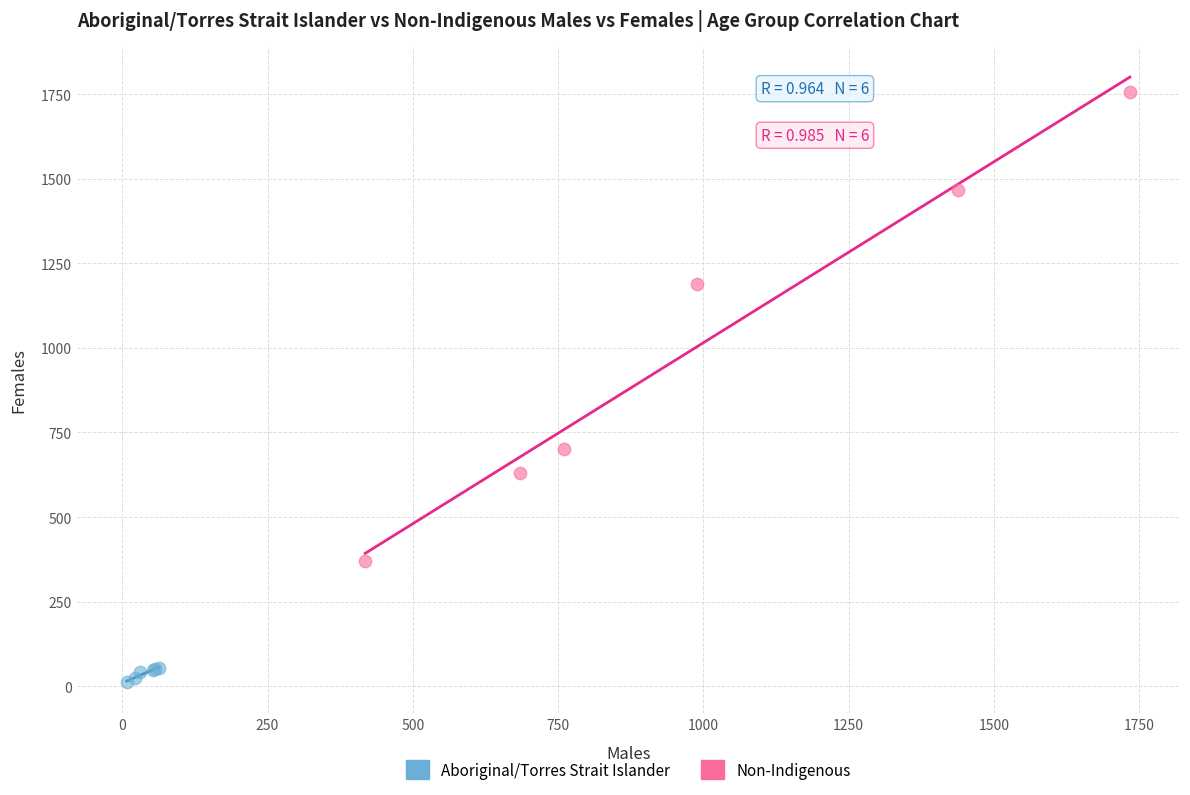

Which series contains the lowest Y value?

Aboriginal/Torres Strait Islander